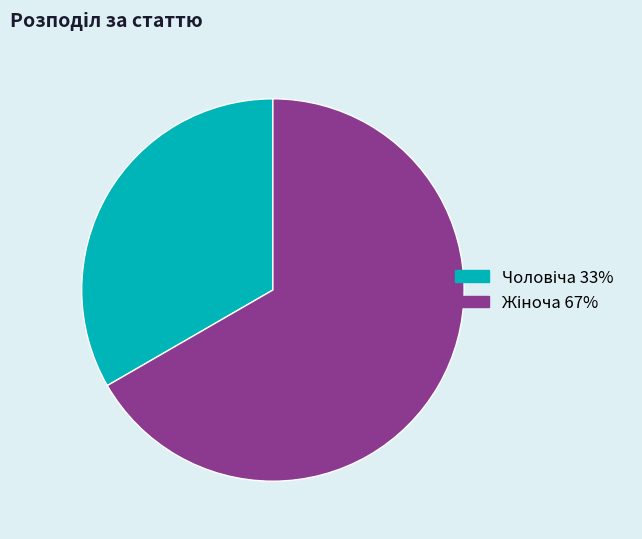

Does any single category account for the majority?

Yes